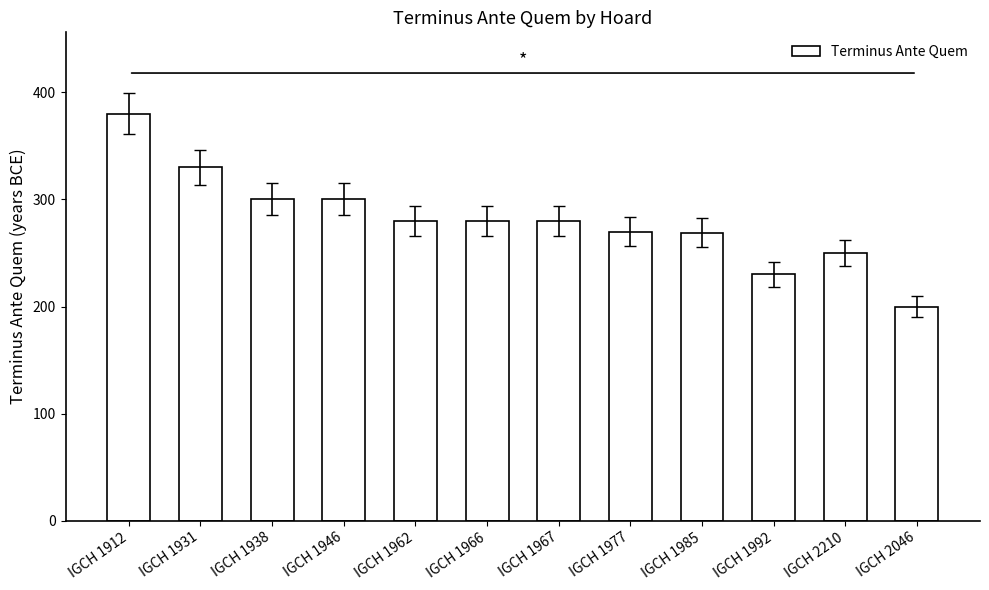

What is the approximate value at IGCH 2210, to the nearest 5?

250